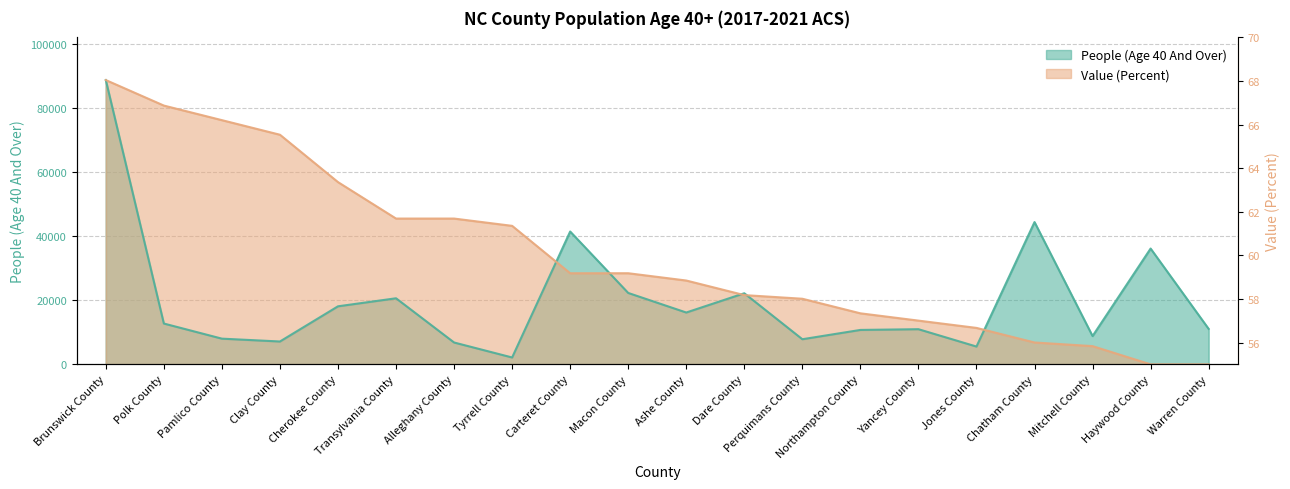

How many categories are shown in the chart?

20